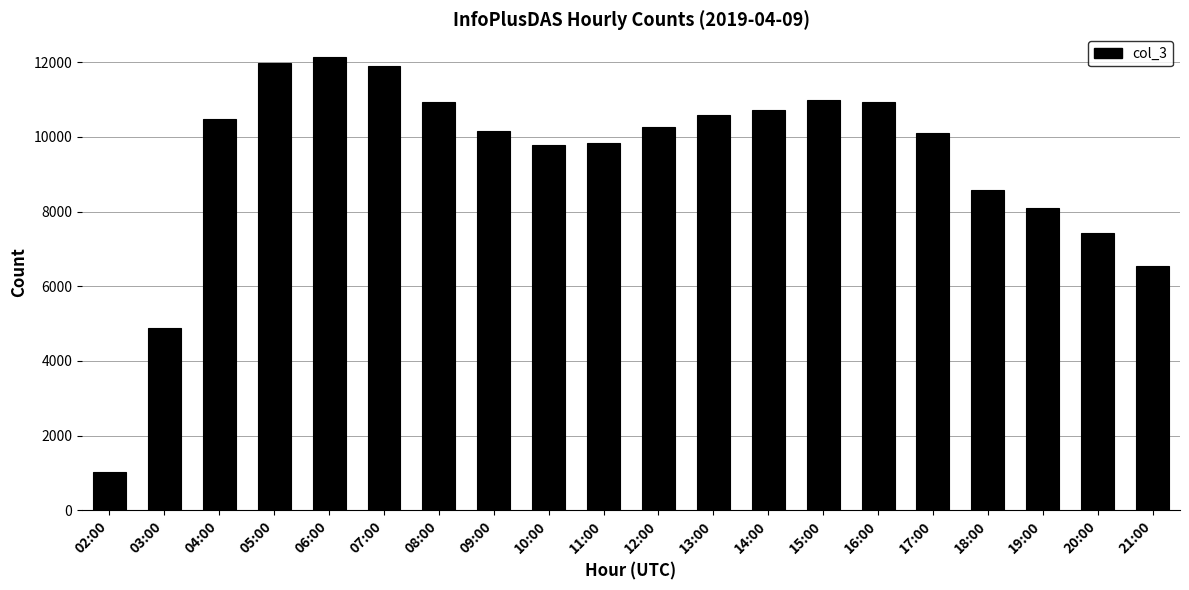

What is the change in value from 07:00 to 19:00?

-3808